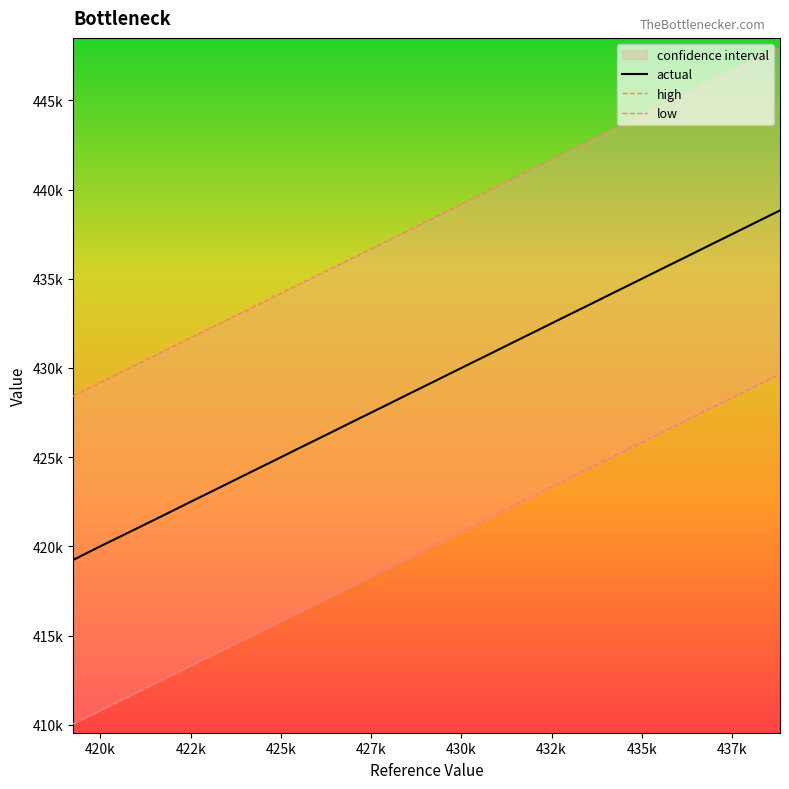

Rank the series by their maximum value, from highest to lowest.

high, actual, low